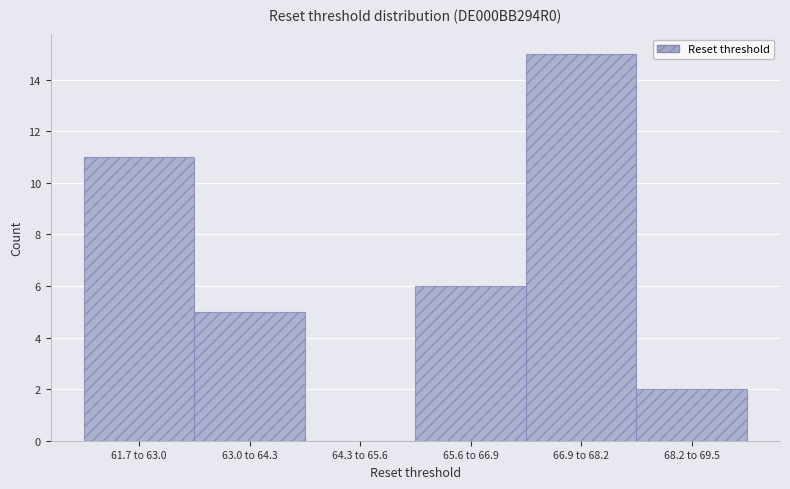

Reading left to right, list all the values displayed in this chart.

61.7 to 63.0=11	63.0 to 64.3=5	64.3 to 65.6=0	65.6 to 66.9=6	66.9 to 68.2=15	68.2 to 69.5=2